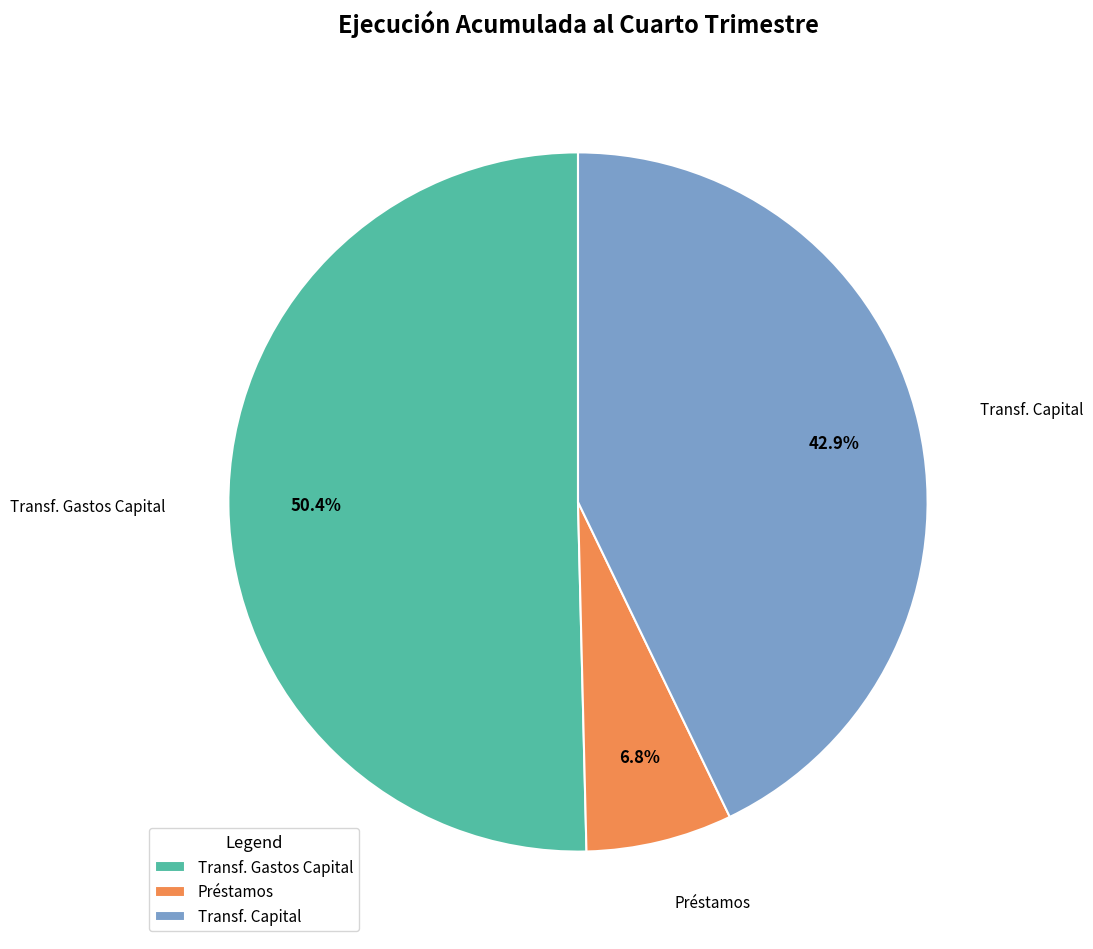

What percentage do Préstamos and Transf. Gastos Capital together represent?

57.1%